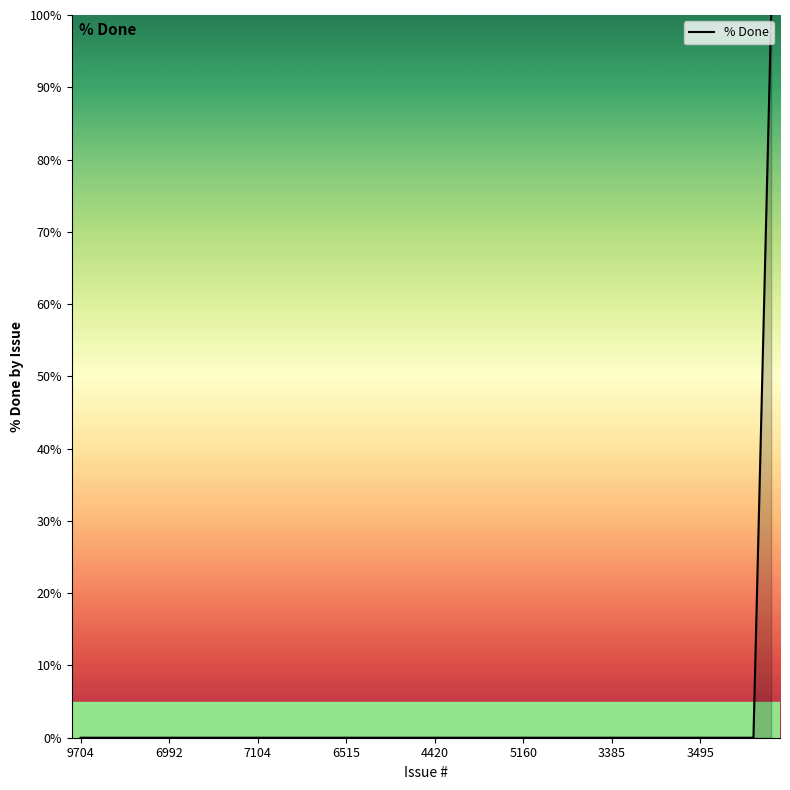

What is the greatest value displayed?

100